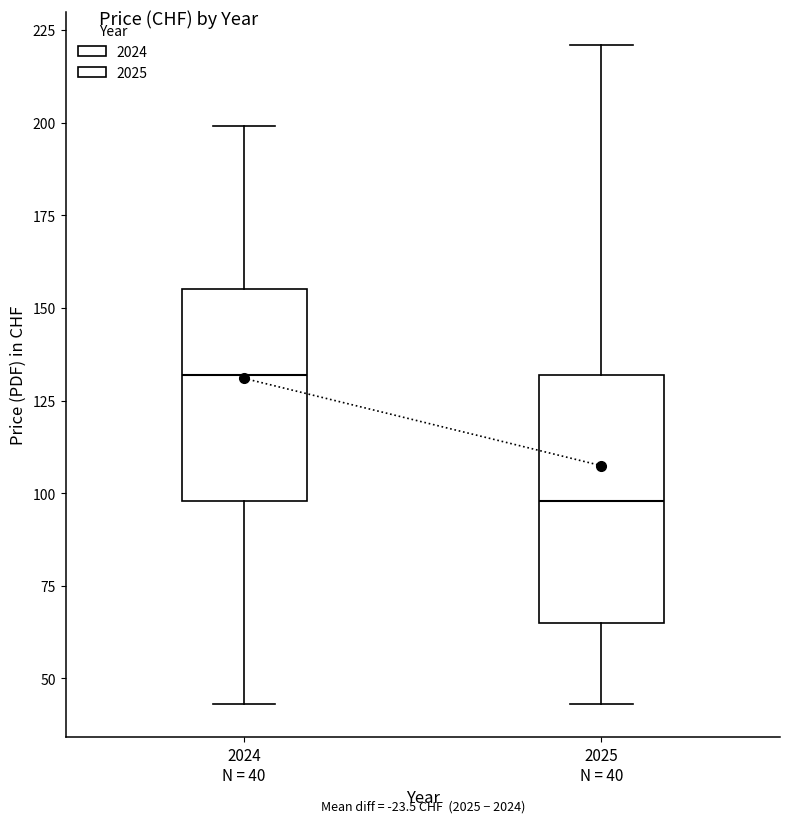

Reading left to right, transcribe this box plot: for each box, give where its median line is, the range the box spans, and where its two whiskers end, as read against the y-axis. The values are not printed on the chart, so give them approximately, as read against the axis.

2024 N = 40: median 130, box 100 to 155, whiskers 45 to 200
2025 N = 40: median 100, box 65 to 130, whiskers 45 to 220